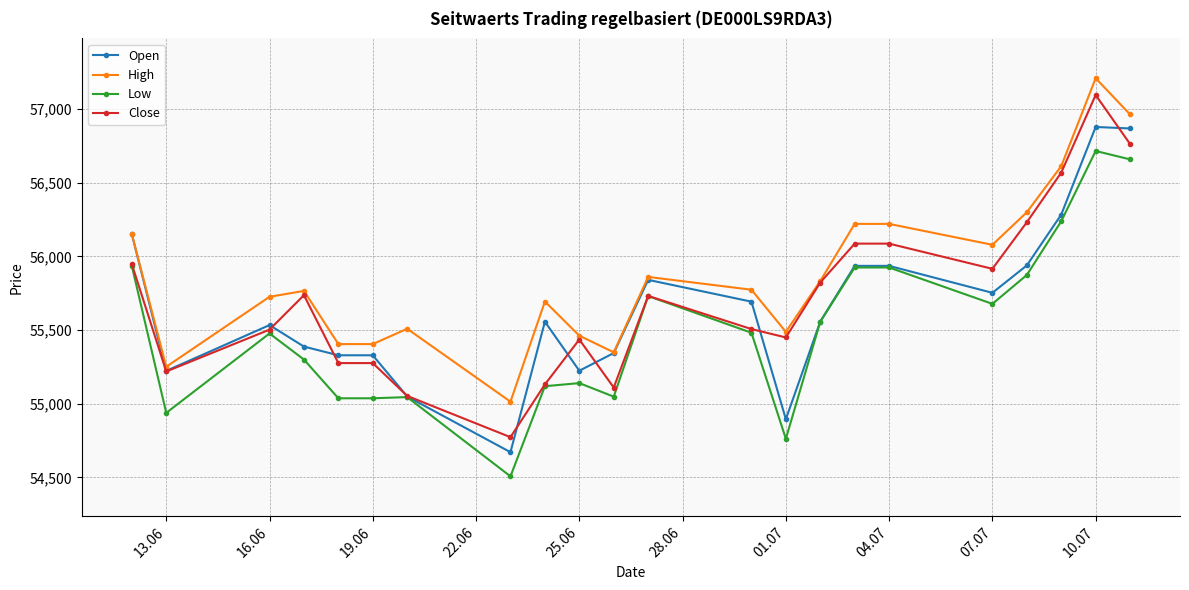

What is the average value of the Low series?

55506